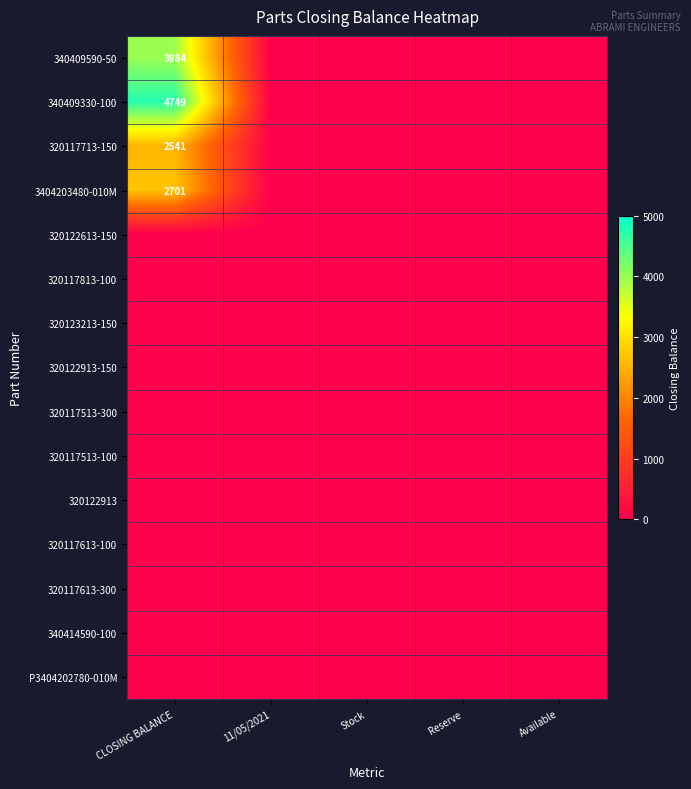

How many categories are shown in the chart?

5